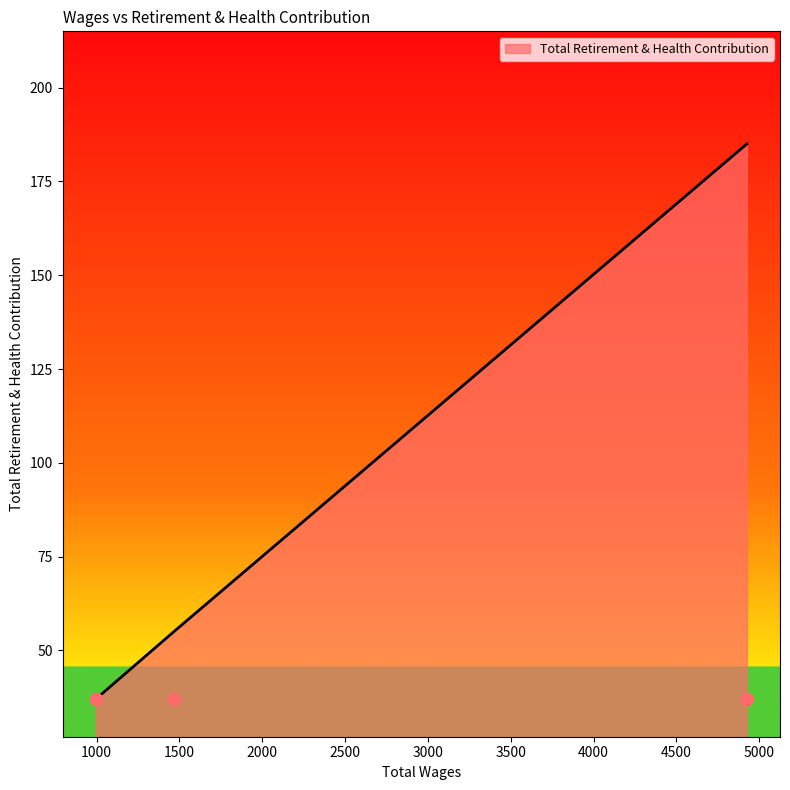

Between 1466.0 and 994.0, which is larger?

1466.0